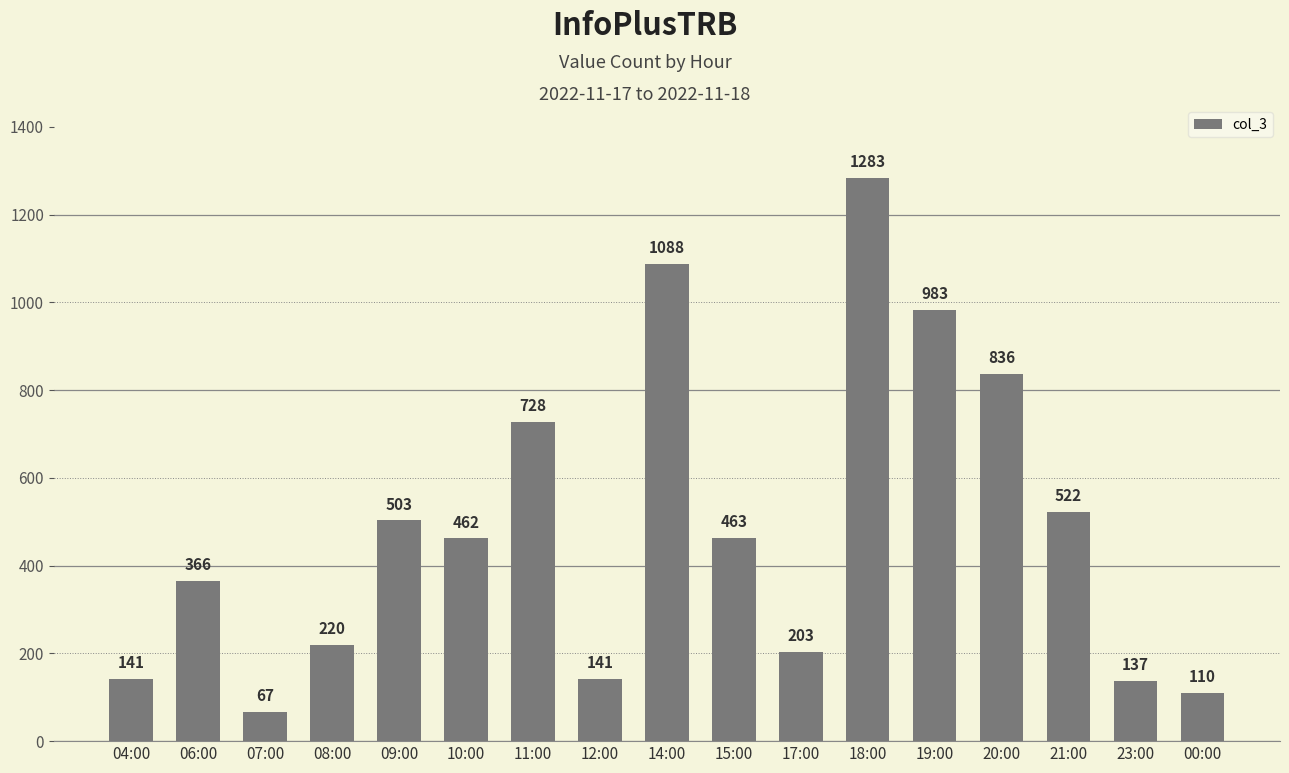

What position from the right is 10:00?

12